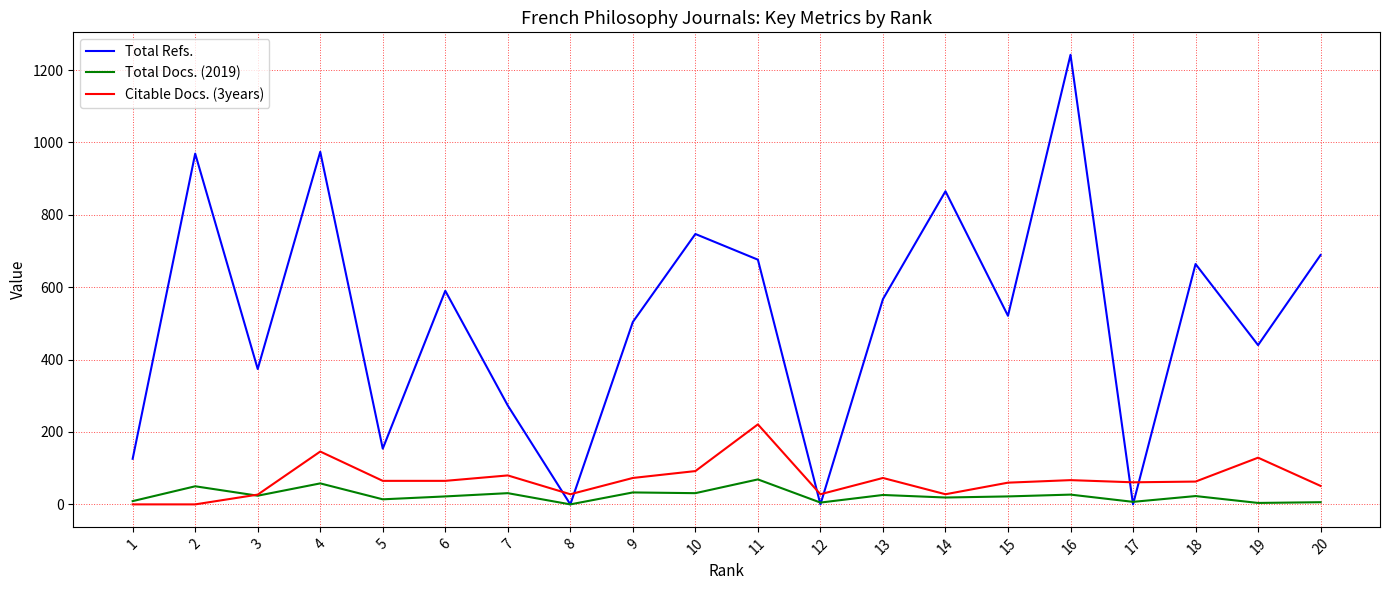

What is the greatest value displayed?

1242